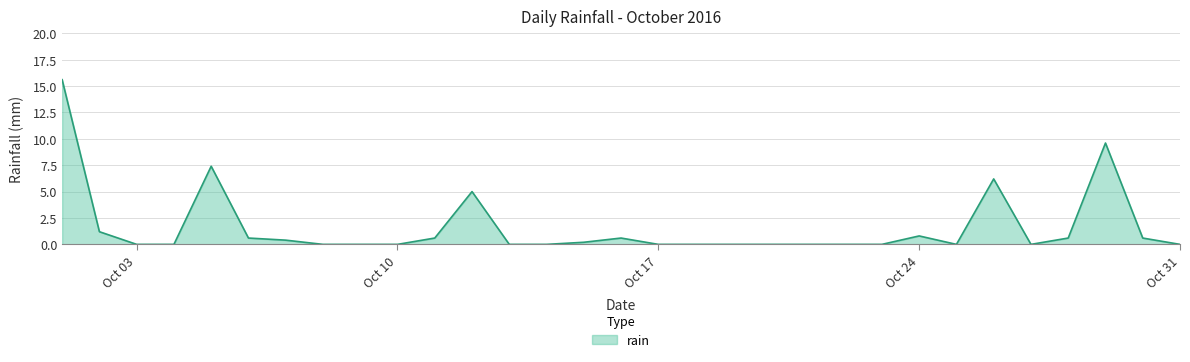

What is the difference between the maximum and minimum values?

15.6